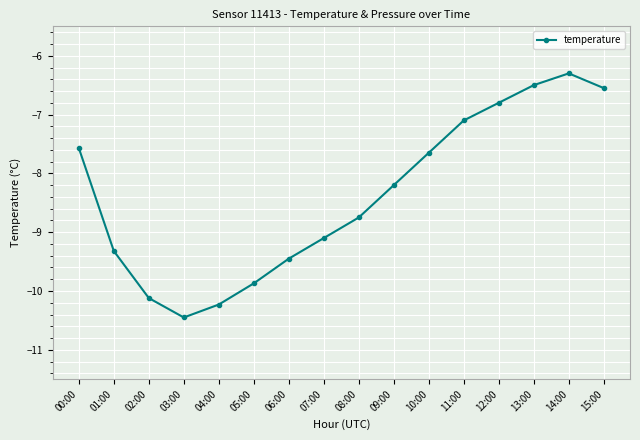

What is the average value?

-8.4